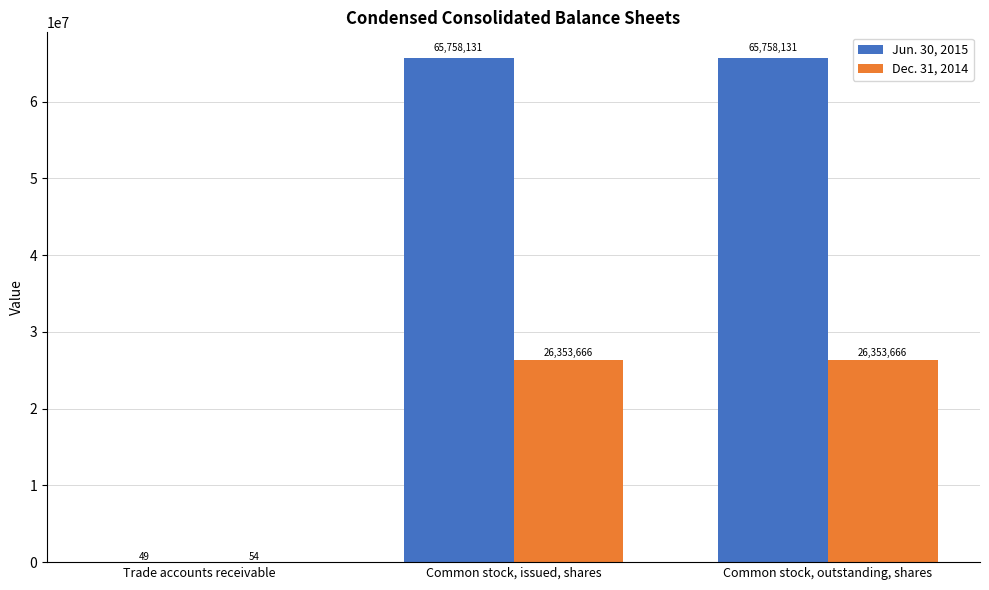

How many categories are shown in the chart?

3